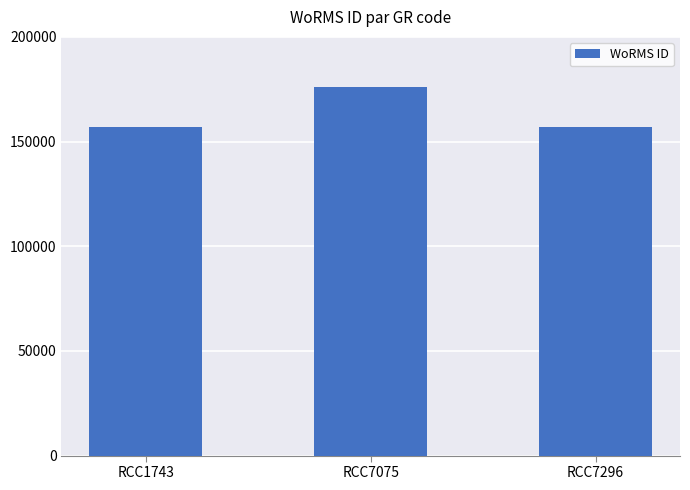

The chart shows a value of 157059 at RCC1743. True or false?

True